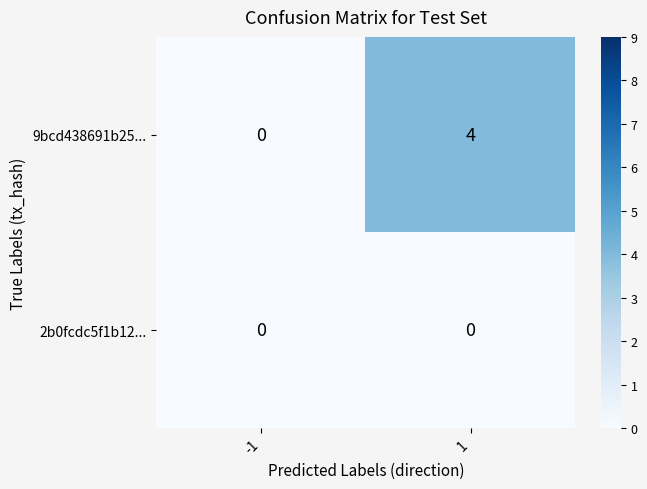

At which category is the sum across all series the highest?

1